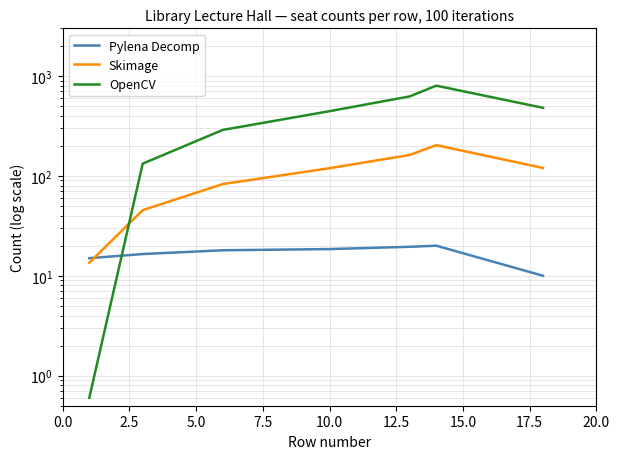

Rank the series at 15.0 from highest to lowest value.

OpenCV, Skimage, Pylena Decomp